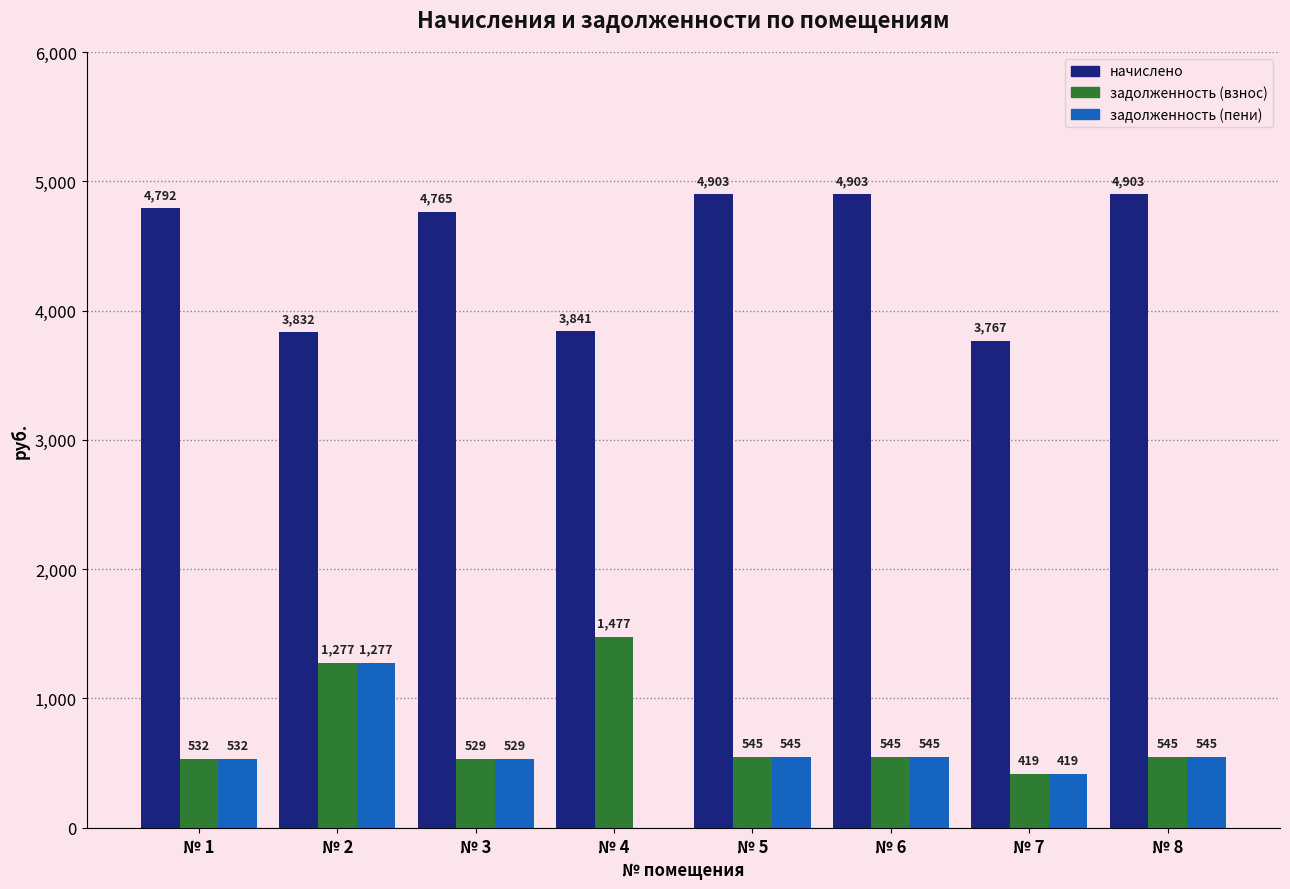

What is the greatest value displayed?

4903.3